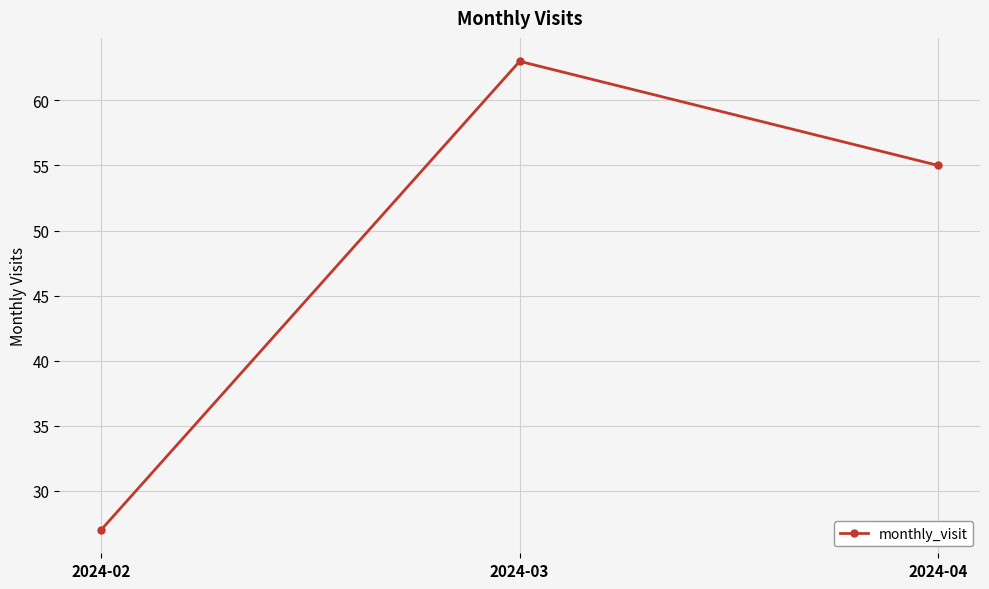

Rank the categories by value from highest to lowest.

2024-03, 2024-04, 2024-02